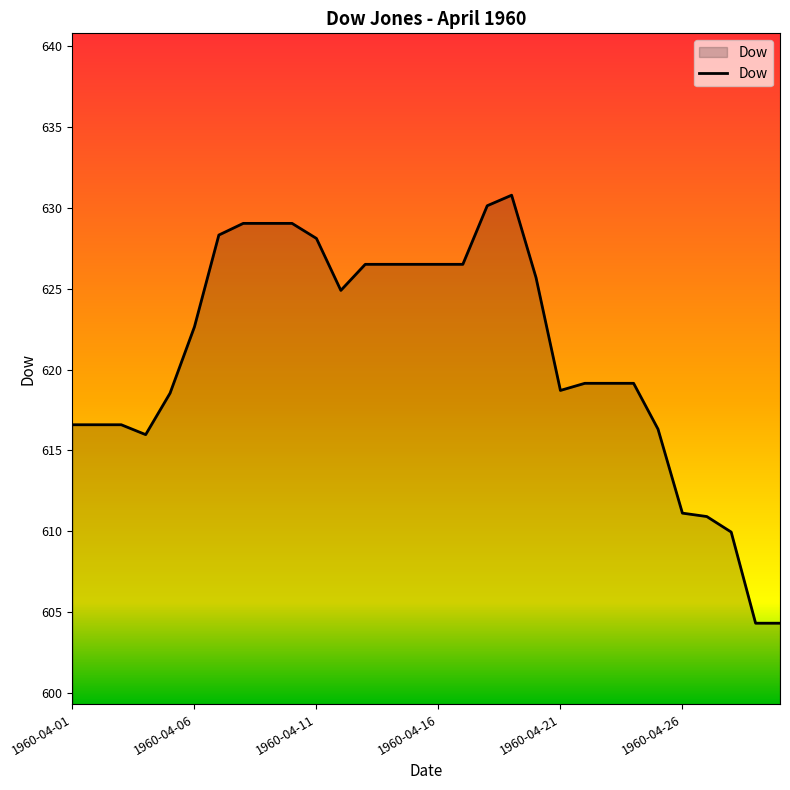

What is the minimum value shown in the chart?

604.3